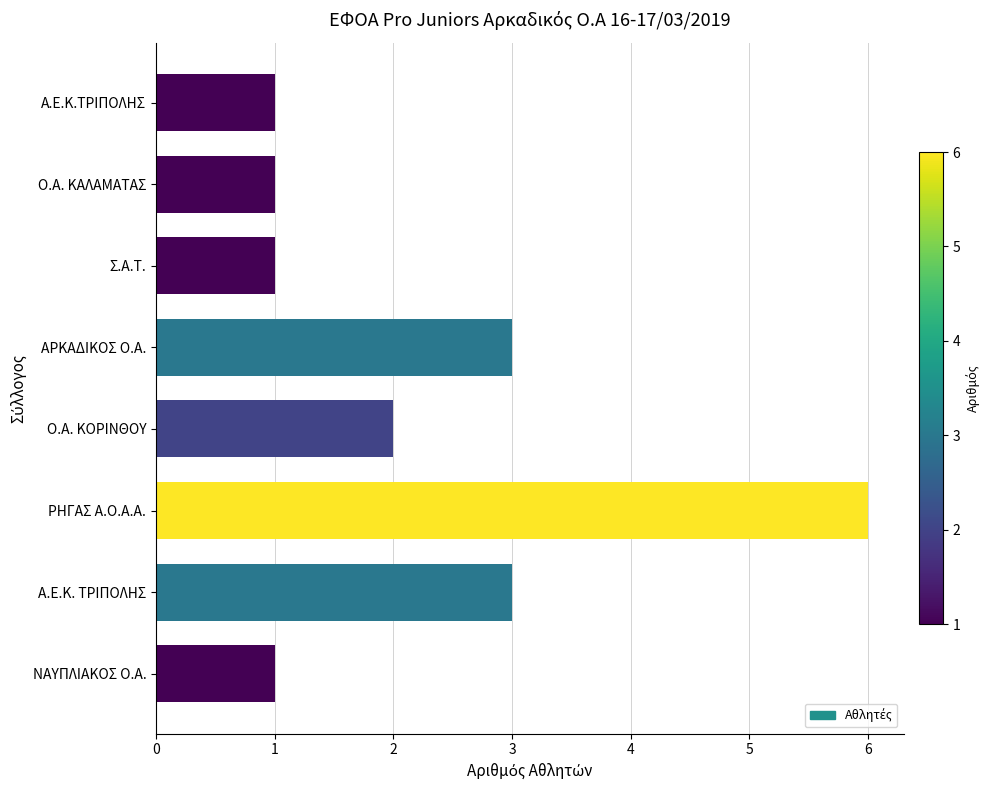

What is the ratio of the value at Α.Ε.Κ.ΤΡΙΠΟΛΗΣ to the value at Ο.Α. ΚΑΛΑΜΑΤΑΣ?

1.0